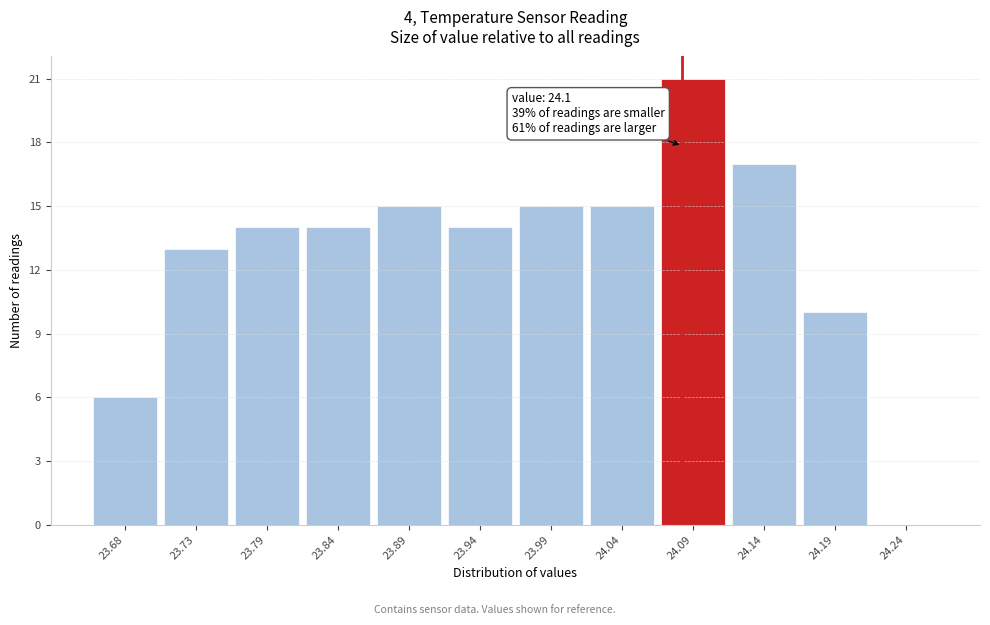

Reading left to right, transcribe all the data shown in this chart.

23.68=6	23.73=13	23.79=14	23.84=14	23.89=15	23.94=14	23.99=15	24.04=15	24.09=21	24.14=17	24.19=10	24.24=0